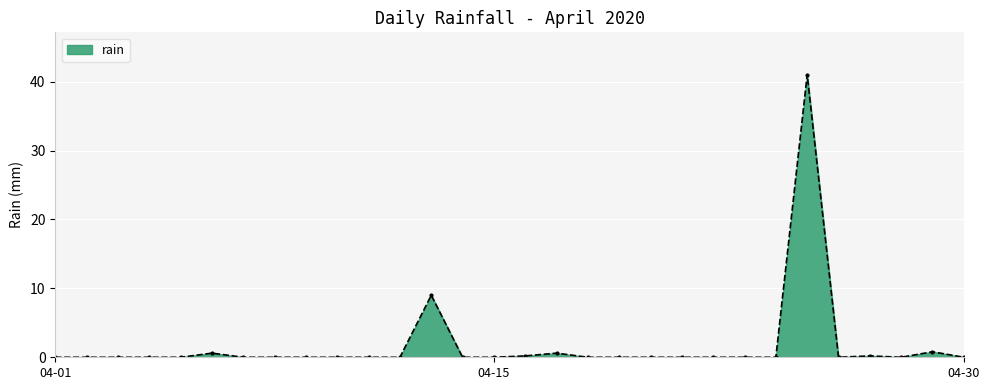

How many data points does each series have?

30